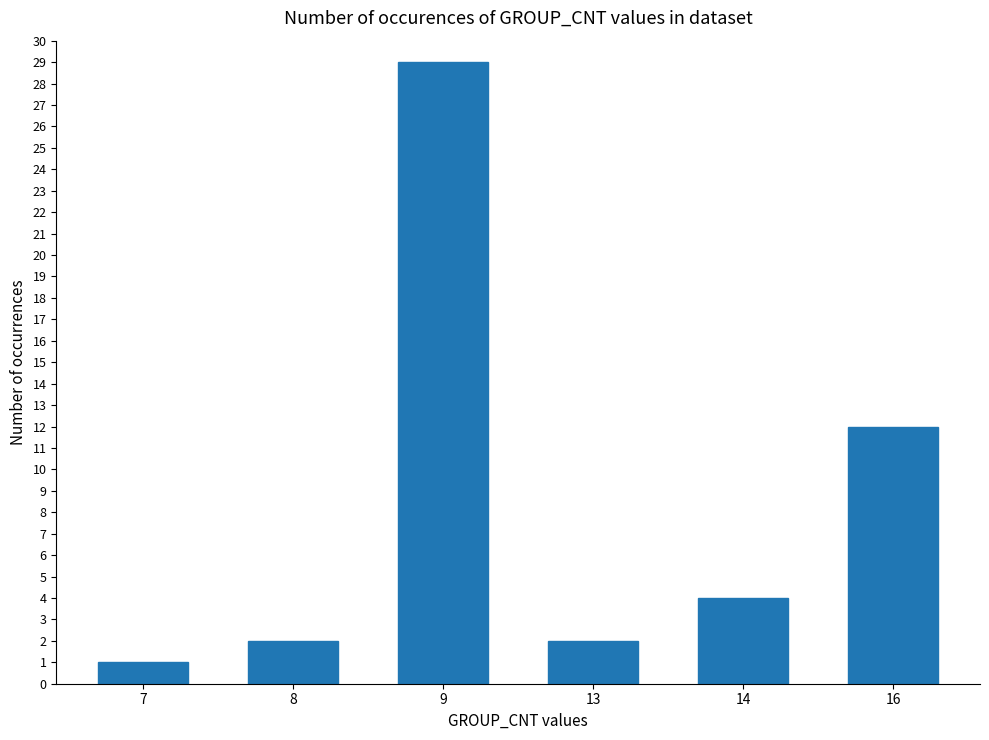

What is the sum of the values at 9 and 14?

33